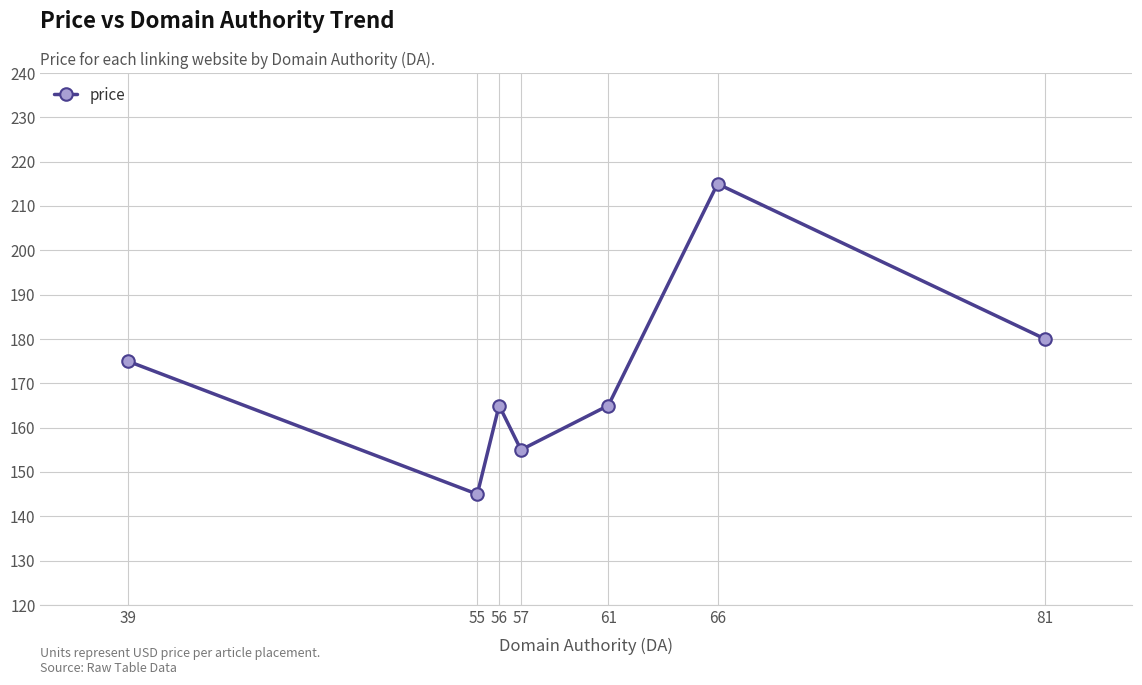

What is the change in value from 55 to 66?

+70